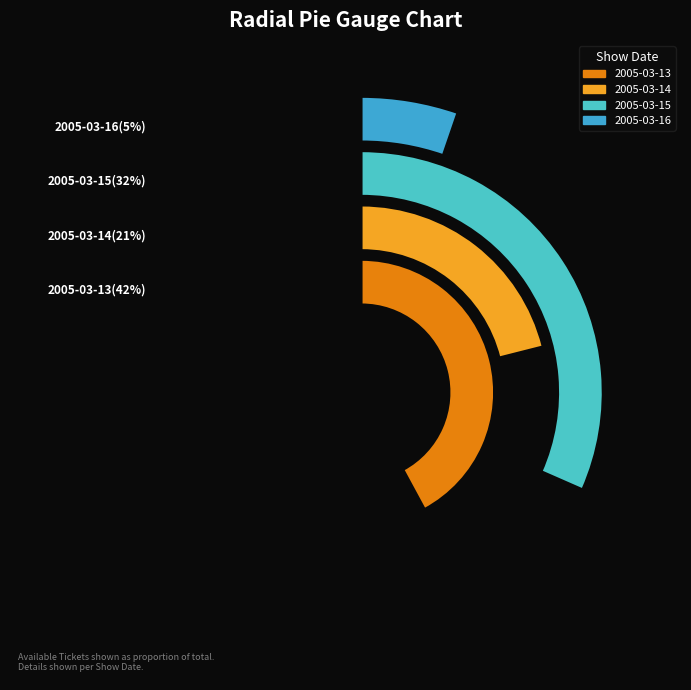

To the nearest percent, what is the difference between the 2005-03-13 and 2005-03-16 slice percentages?

37%